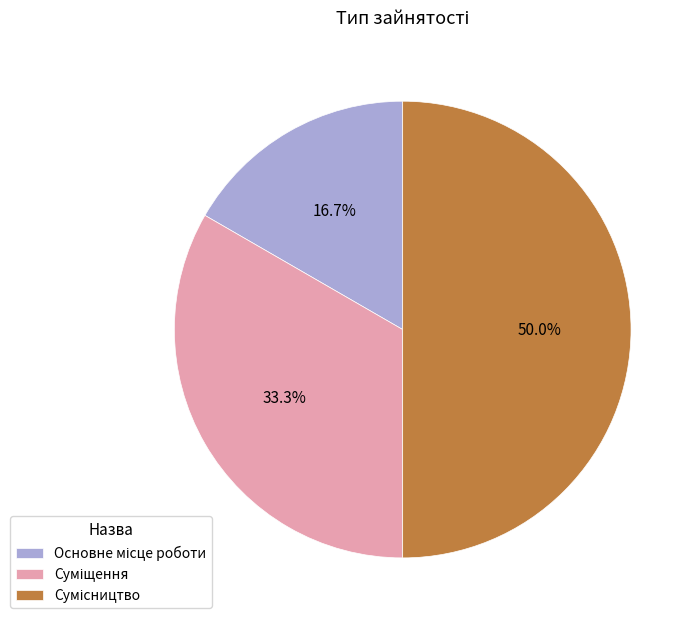

How many slices are in this pie chart?

3